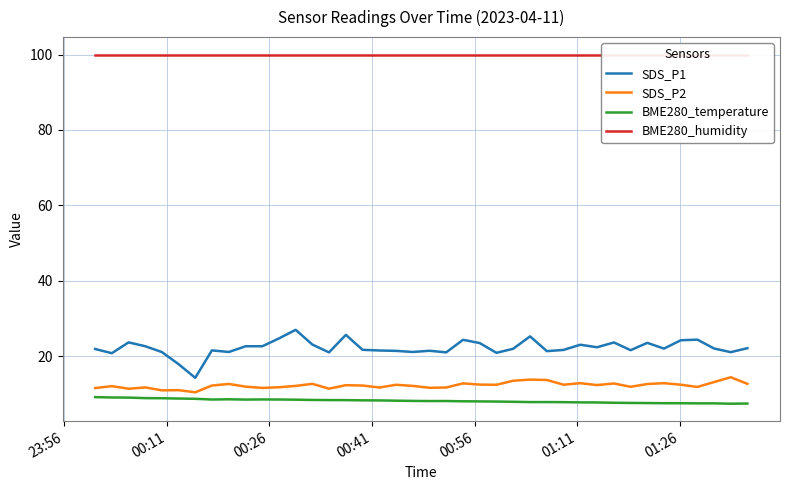

At how many categories does at least one series exceed 36?

40